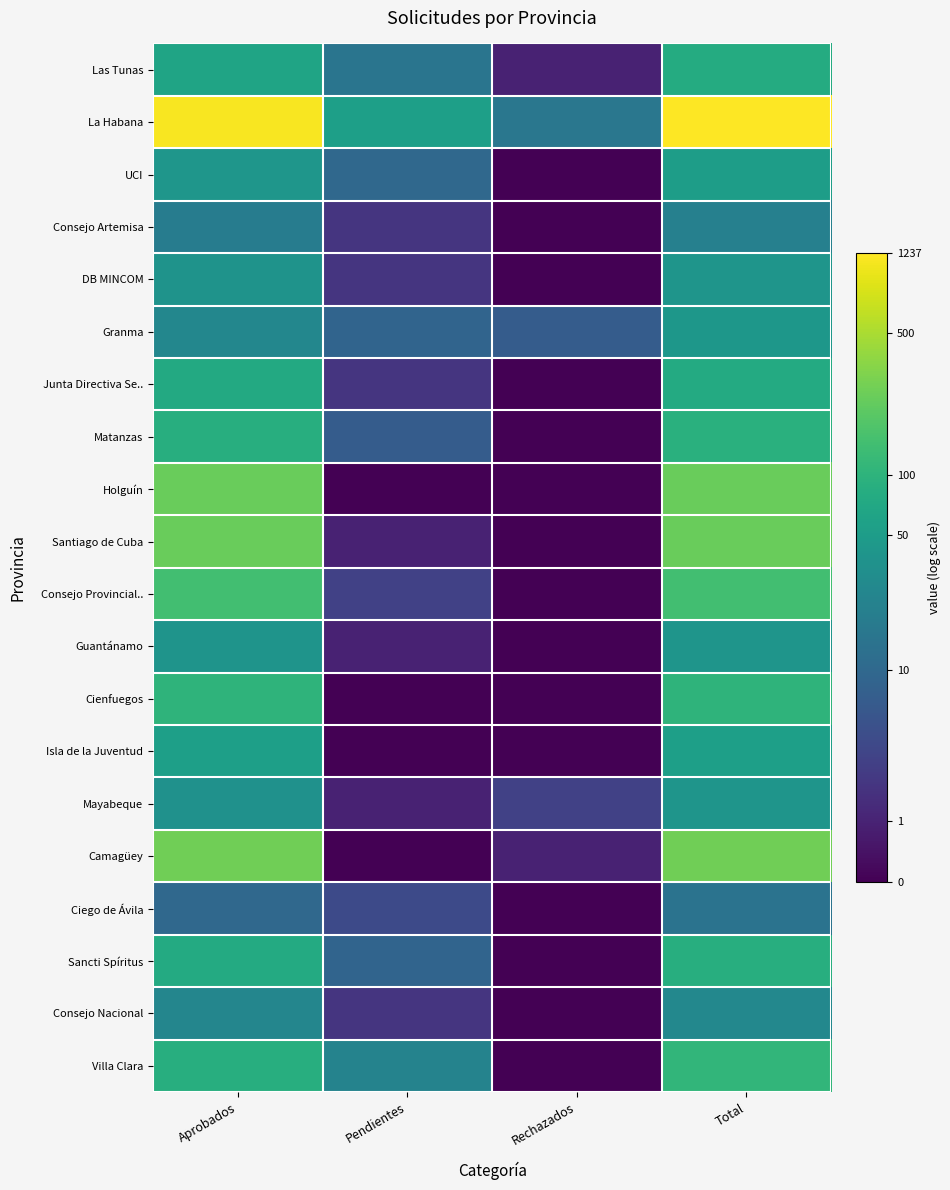

Reading left to right, list all the values displayed in this chart.

Las Tunas: Aprobados=4.2	Pendientes=2.8	Rechazados=0.7	Total=4.4
La Habana: Aprobados=7.1	Pendientes=4.0	Rechazados=2.8	Total=7.1
UCI: Aprobados=3.7	Pendientes=2.4	Rechazados=0.0	Total=4.0
Consejo Artemisa: Aprobados=3.0	Pendientes=1.1	Rechazados=0.0	Total=3.1
DB MINCOM: Aprobados=3.7	Pendientes=1.1	Rechazados=0.0	Total=3.7
Granma: Aprobados=3.3	Pendientes=2.3	Rechazados=2.1	Total=3.8
Junta Directiva Se..: Aprobados=4.3	Pendientes=1.1	Rechazados=0.0	Total=4.4
Matanzas: Aprobados=4.5	Pendientes=2.1	Rechazados=0.0	Total=4.5
Holguín: Aprobados=5.5	Pendientes=0.0	Rechazados=0.0	Total=5.5
Santiago de Cuba: Aprobados=5.5	Pendientes=0.7	Rechazados=0.0	Total=5.5
Consejo Provincial..: Aprobados=5.0	Pendientes=1.4	Rechazados=0.0	Total=5.0
Guantánamo: Aprobados=3.7	Pendientes=0.7	Rechazados=0.0	Total=3.7
Cienfuegos: Aprobados=4.6	Pendientes=0.0	Rechazados=0.0	Total=4.6
Isla de la Juventud: Aprobados=4.0	Pendientes=0.0	Rechazados=0.0	Total=4.0
Mayabeque: Aprobados=3.6	Pendientes=0.7	Rechazados=1.4	Total=3.7
Camagüey: Aprobados=5.6	Pendientes=0.0	Rechazados=0.7	Total=5.6
Ciego de Ávila: Aprobados=2.4	Pendientes=1.6	Rechazados=0.0	Total=2.7
Sancti Spíritus: Aprobados=4.3	Pendientes=2.3	Rechazados=0.0	Total=4.5
Consejo Nacional: Aprobados=3.3	Pendientes=1.1	Rechazados=0.0	Total=3.3
Villa Clara: Aprobados=4.5	Pendientes=3.2	Rechazados=0.0	Total=4.7